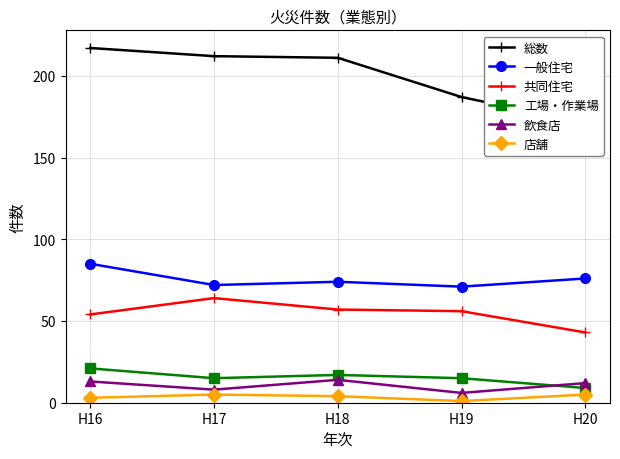

Reading left to right, what are all the values shown in this chart?

総数: 217	212	211	187	171
一般住宅: 85	72	74	71	76
共同住宅: 54	64	57	56	43
工場・作業場: 21	15	17	15	9
飲食店: 13	8	14	6	12
店舗: 3	5	4	1	5